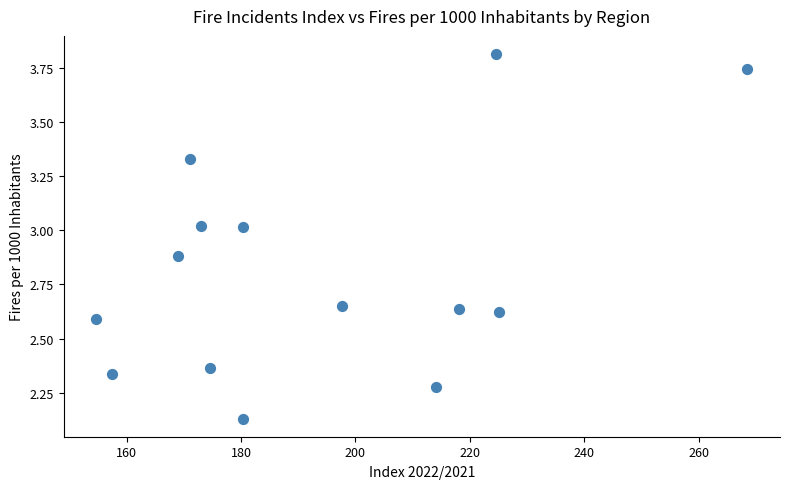

What is the range of Y values (max minus min)?

1.7